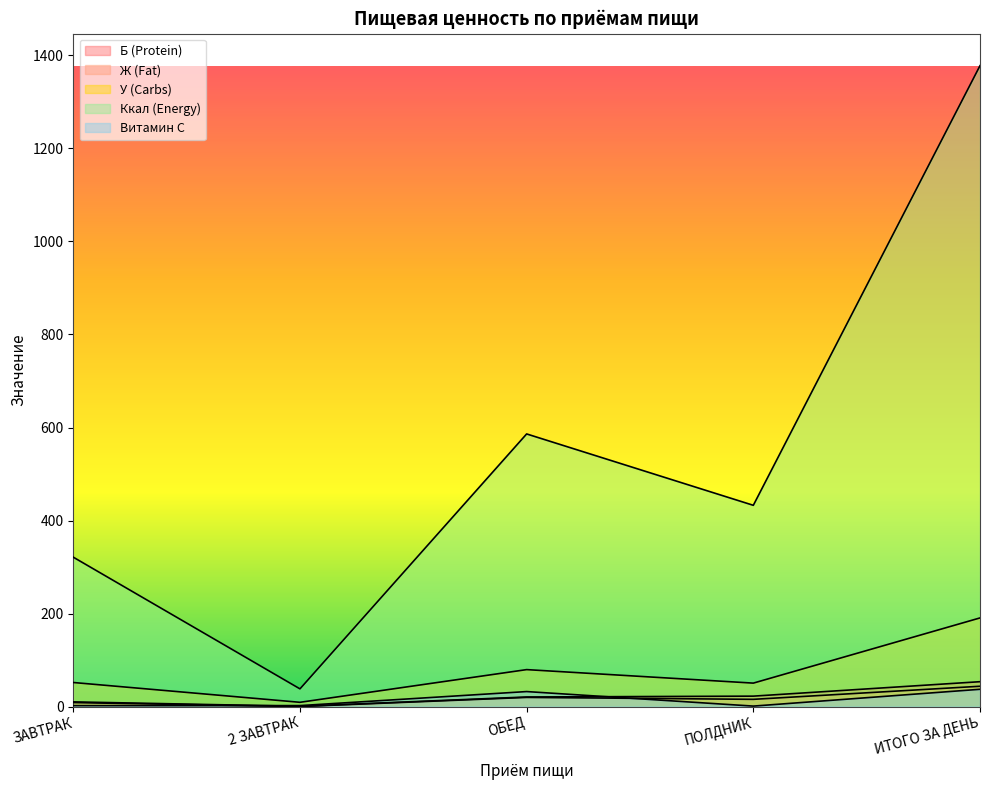

Where does the У (Carbs) series first go above 51?

ЗАВТРАК